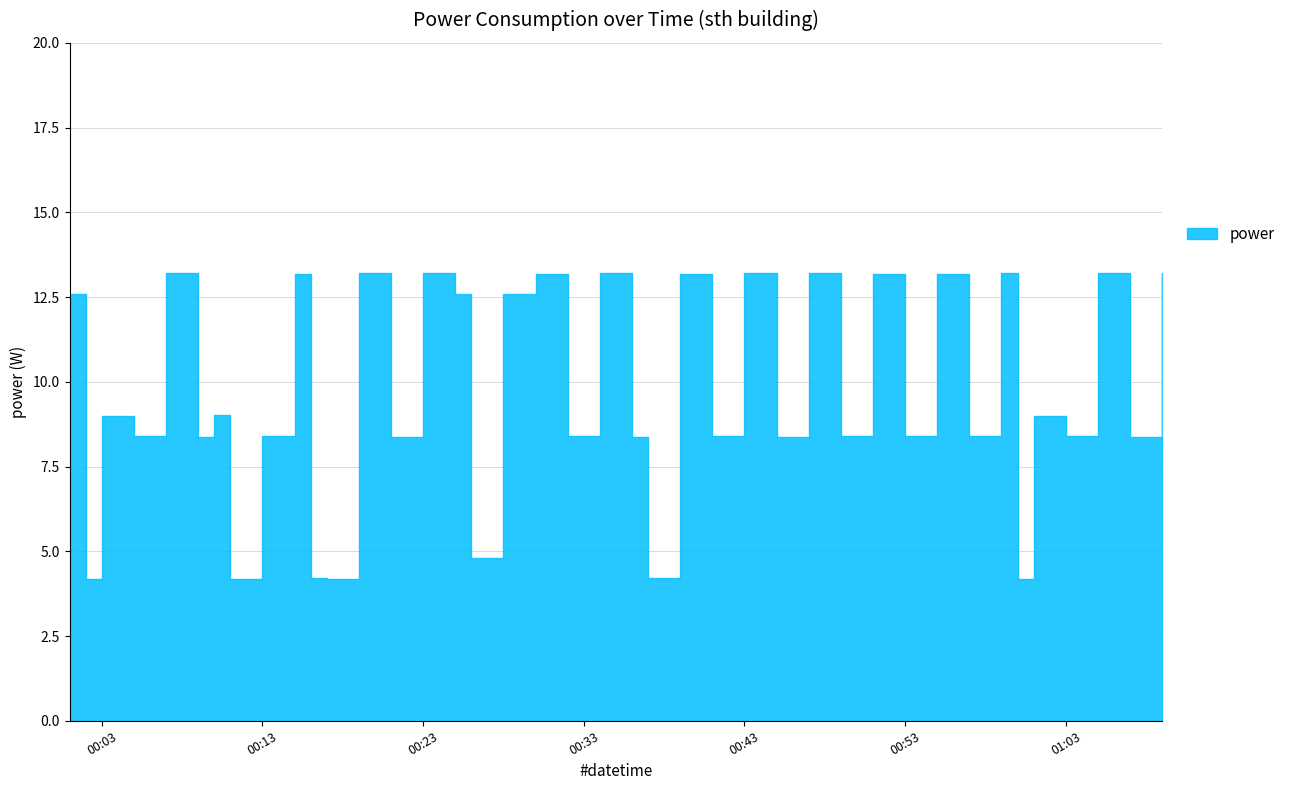

List the labels in order of value, largest first.

2023-03-22T00:07:00, 2023-03-22T00:19:00, 2023-03-22T00:23:00, 2023-03-22T00:34:00, 2023-03-22T00:43:00, 2023-03-22T00:47:00, 2023-03-22T00:59:00, 2023-03-22T01:05:00, 2023-03-22T01:09:00, 2023-03-22T00:15:00, 2023-03-22T00:30:00, 2023-03-22T00:39:00, 2023-03-22T00:51:00, 2023-03-22T00:55:00, 2023-03-22T00:01:00, 2023-03-22T00:25:00, 2023-03-22T00:28:00, 2023-03-22T00:10:00, 2023-03-22T00:03:00, 2023-03-22T01:01:00, 2023-03-22T00:05:00, 2023-03-22T00:13:00, 2023-03-22T00:32:00, 2023-03-22T00:41:00, 2023-03-22T00:49:00, 2023-03-22T00:53:00, 2023-03-22T00:57:00, 2023-03-22T01:03:00, 2023-03-22T00:09:00, 2023-03-22T00:21:00, 2023-03-22T00:36:00, 2023-03-22T00:45:00, 2023-03-22T01:07:00, 2023-03-22T00:26:00, 2023-03-22T00:16:00, 2023-03-22T00:37:00, 2023-03-22T00:02:00, 2023-03-22T00:11:00, 2023-03-22T00:17:00, 2023-03-22T01:00:00